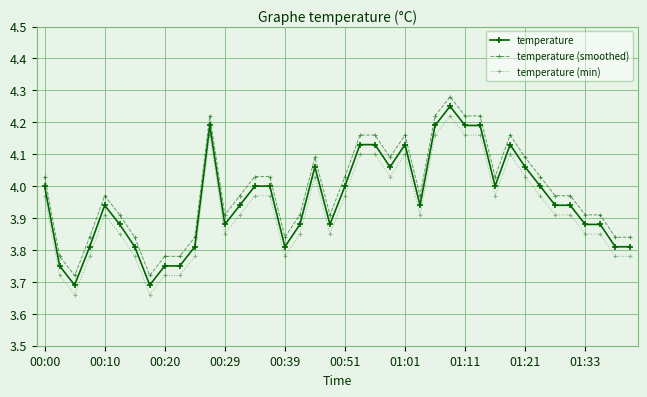

True or false: temperature (min) has more than 2 interior local peaks.

True